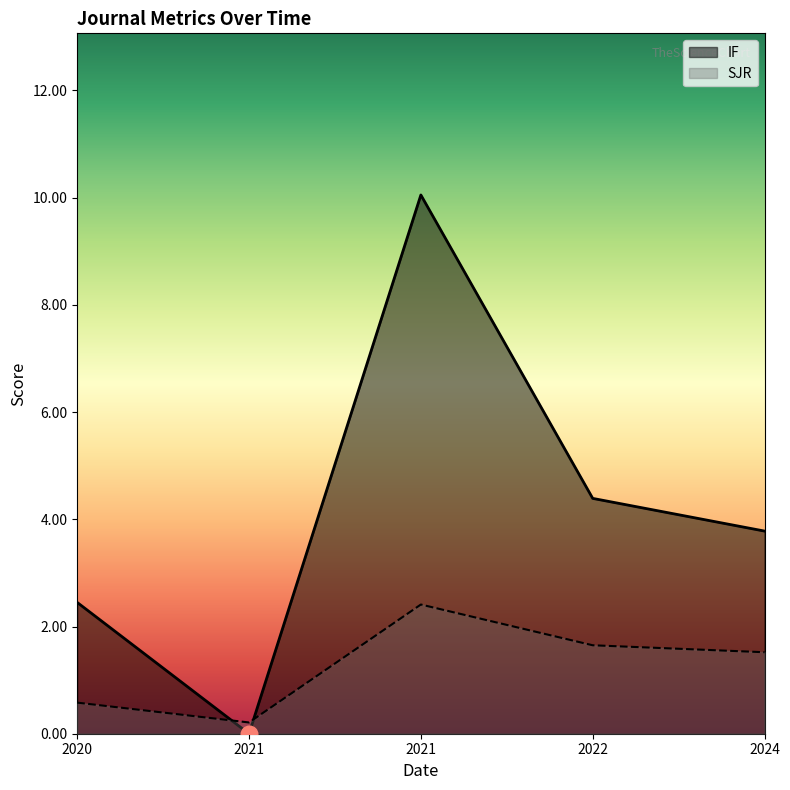

Does the chart have visible grid lines?

No